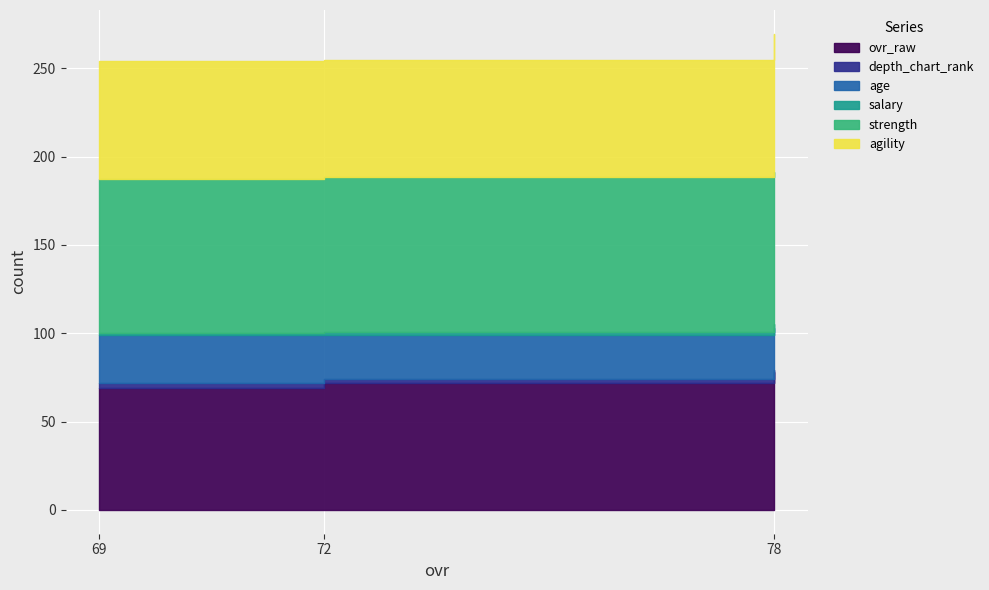

Count the number of categories in the chart.

3